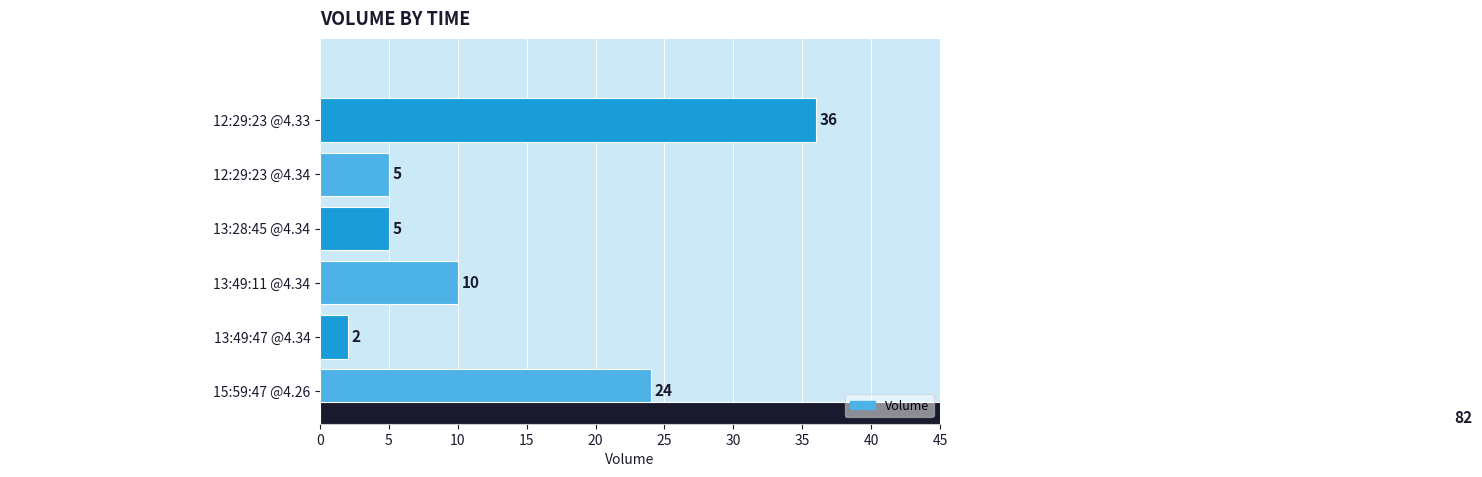

Reading left to right, what are all the values shown in this chart?

24	2	10	5	5	36